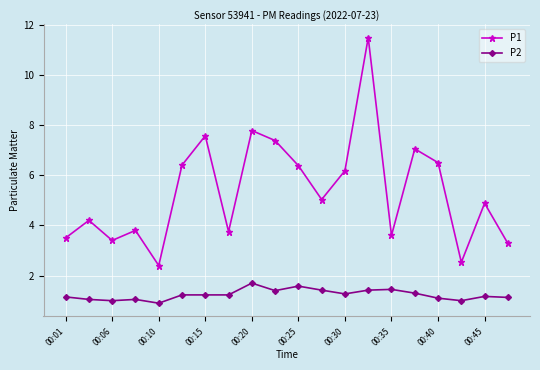

What is the value of the P1 point at the 11th from the left?

6.4